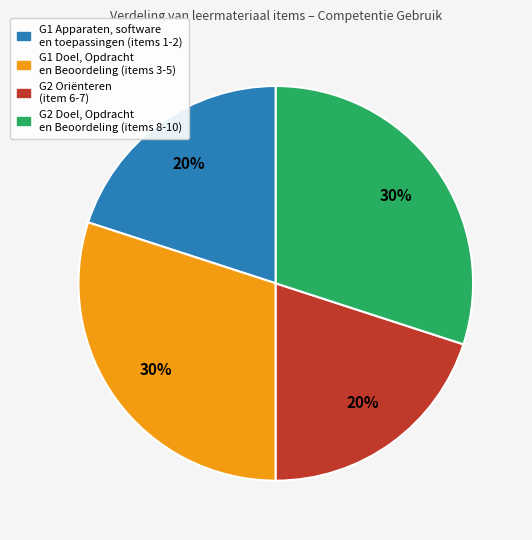

Approximately how many times larger is the value at G1 Doel, Opdracht en Beoordeling (items 3-5) compared to G2 Oriënteren (item 6-7)?

1.5